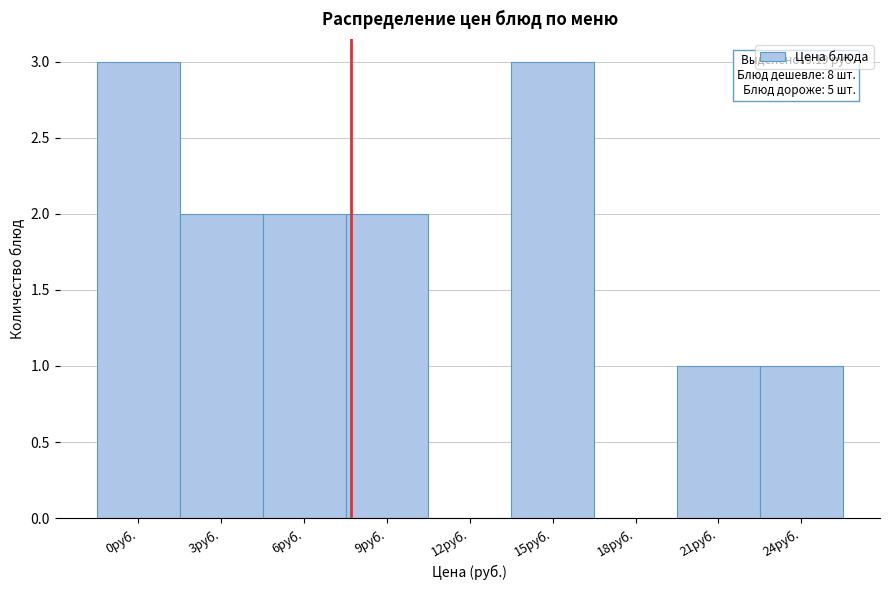

Reading left to right, what are all the values shown in this chart?

0руб.=3	3руб.=2	6руб.=2	9руб.=2	12руб.=0	15руб.=3	18руб.=0	21руб.=1	24руб.=1